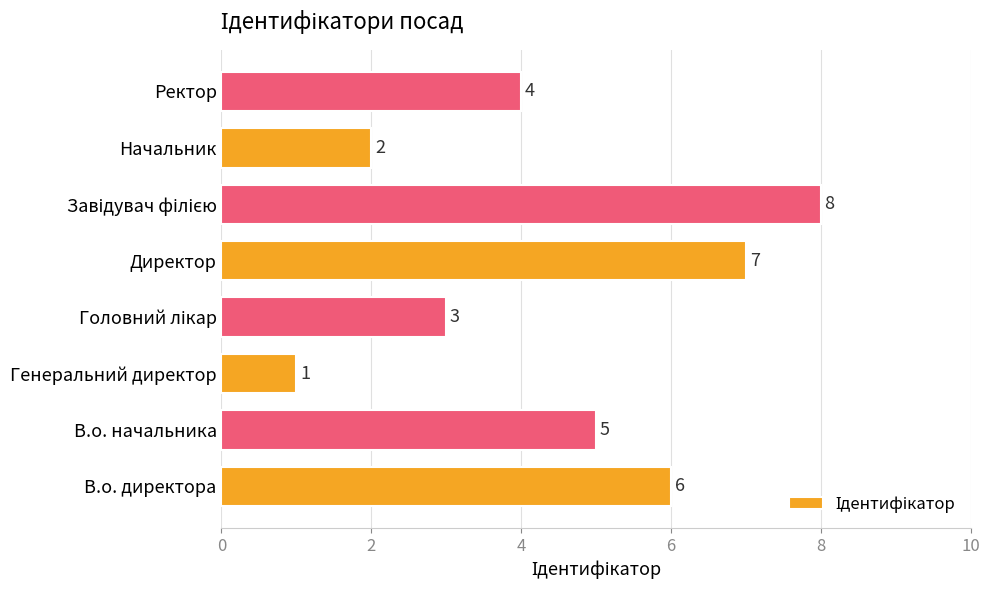

How many values are below 5?

4